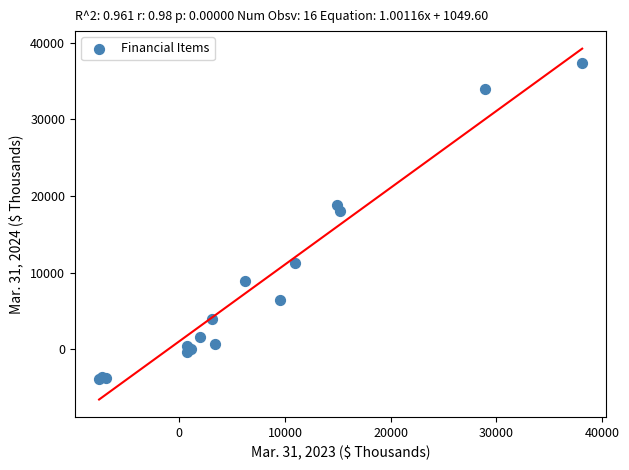

What Y value in the scatter plot is closest to 16701?

17981